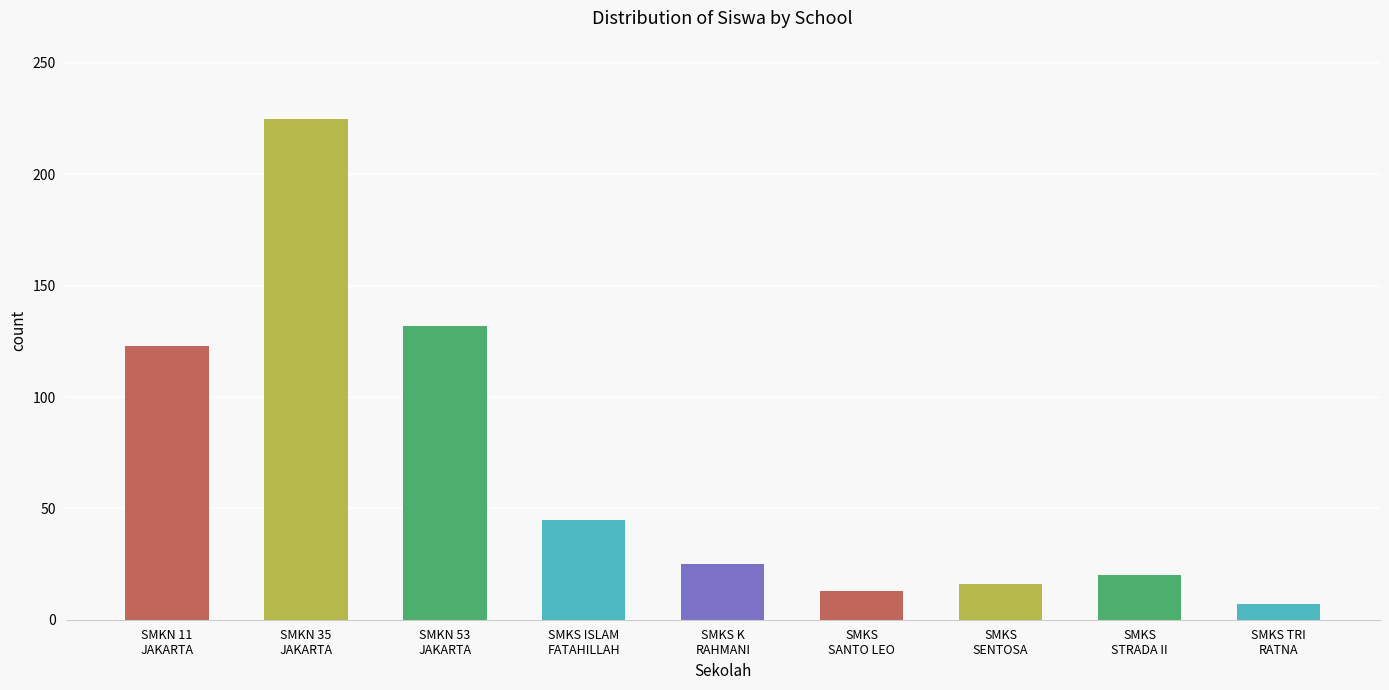

Reading left to right, transcribe all the data shown in this chart.

SMKN 11
JAKARTA=123	SMKN 35
JAKARTA=225	SMKN 53
JAKARTA=132	SMKS ISLAM
FATAHILLAH=45	SMKS K
RAHMANI=25	SMKS
SANTO LEO=13	SMKS
SENTOSA=16	SMKS
STRADA II=20	SMKS TRI
RATNA=7